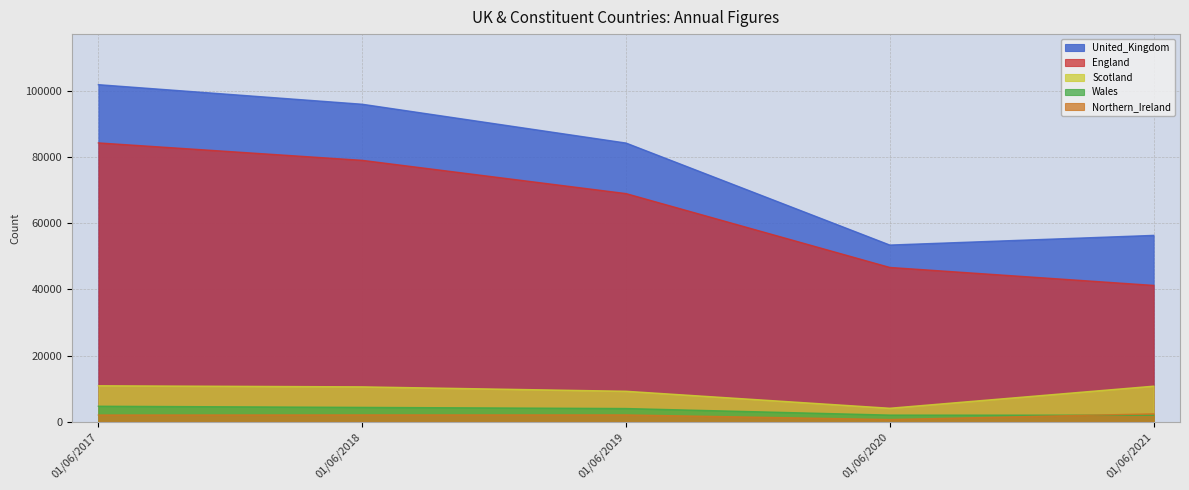

True or false: Northern_Ireland and Scotland intersect in this chart.

False